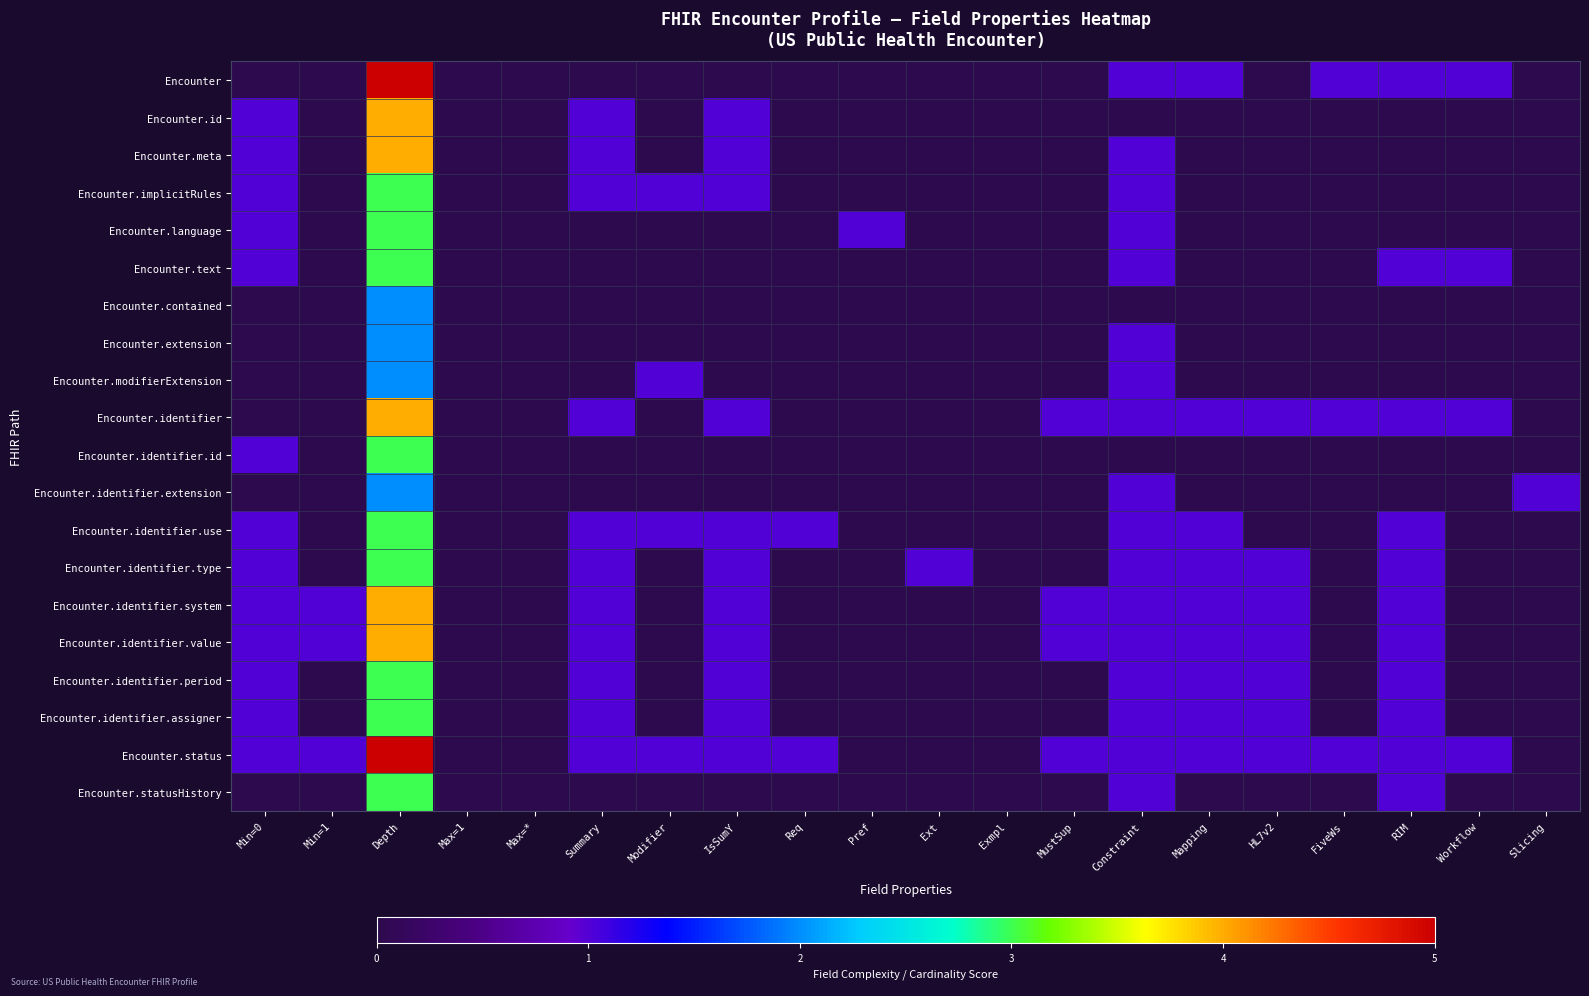

Which series has the largest range (max minus min)?

Encounter